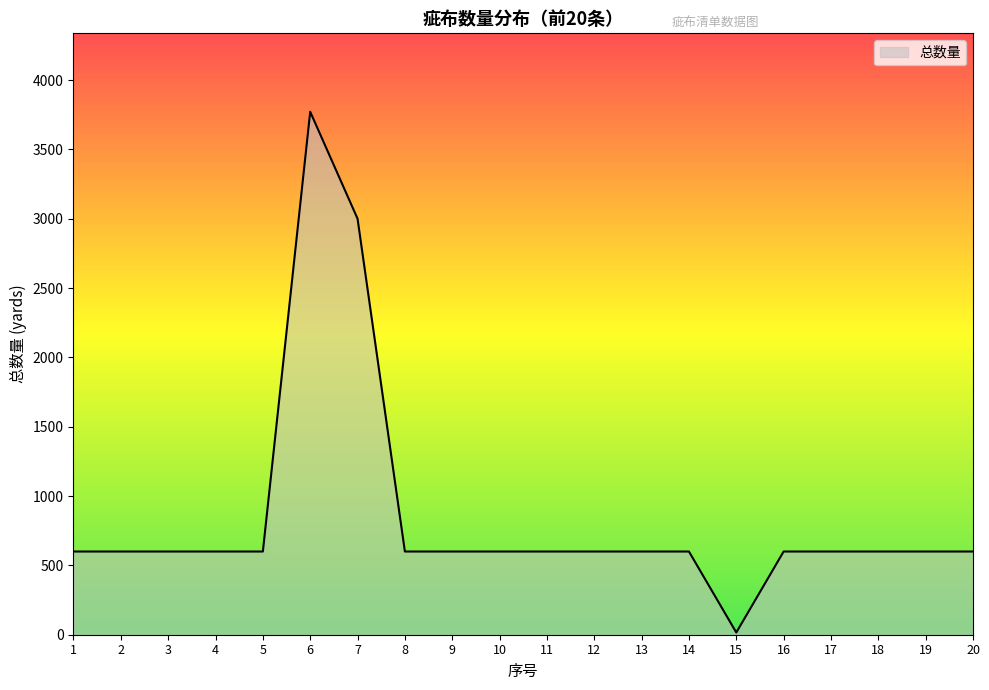

Does the chart display data point markers on the line(s)?

No